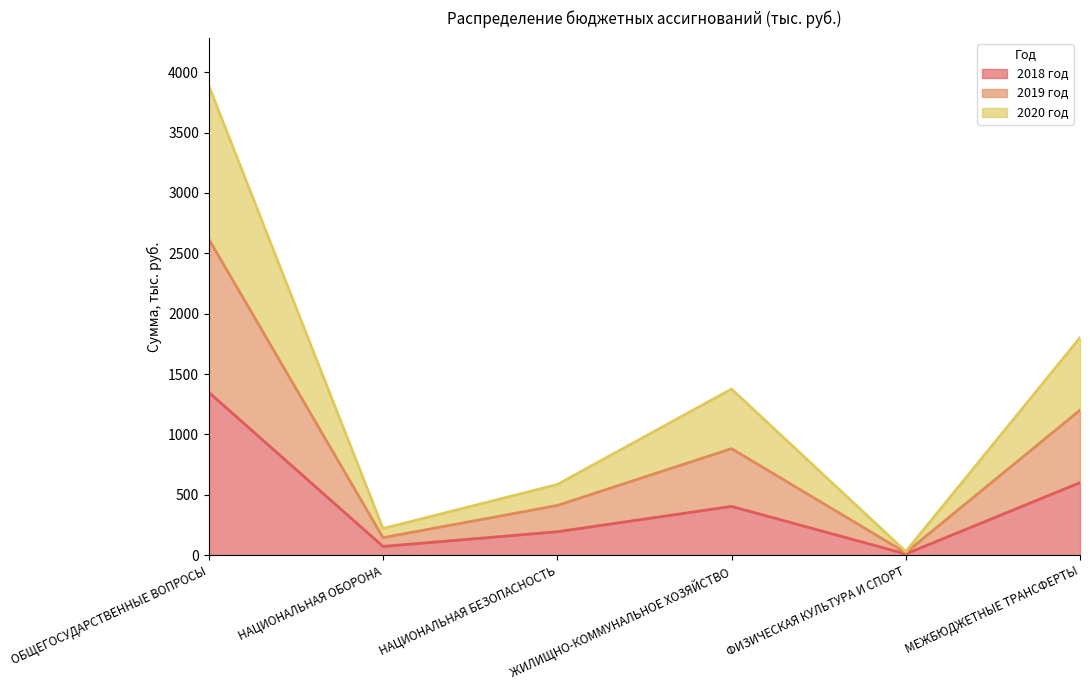

At which category does the chart reach its minimum across all series?

ФИЗИЧЕСКАЯ КУЛЬТУРА И СПОРТ